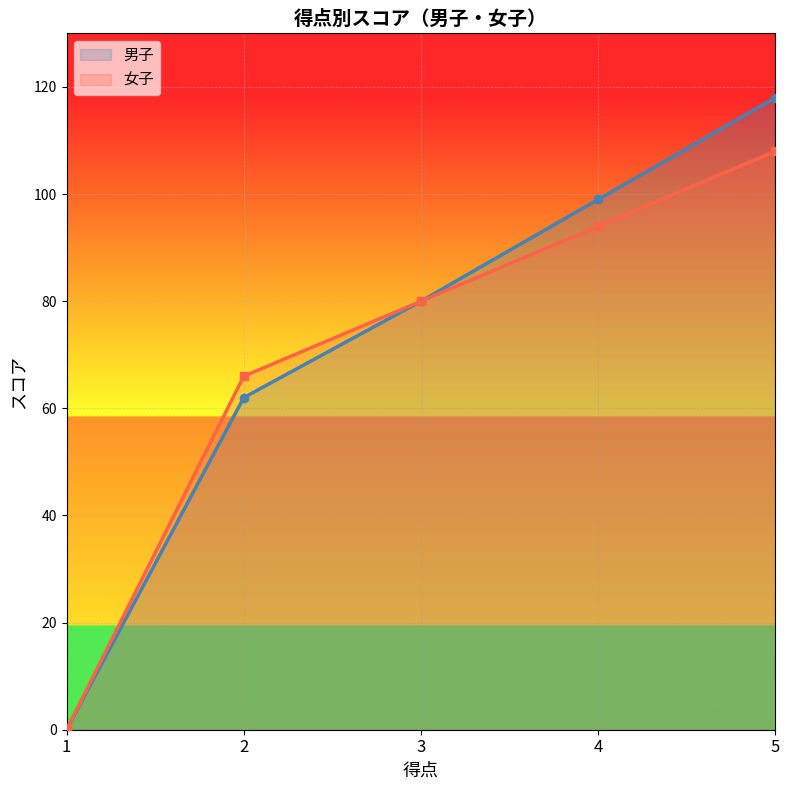

True or false: 女子 has more than 0 interior local peaks.

False